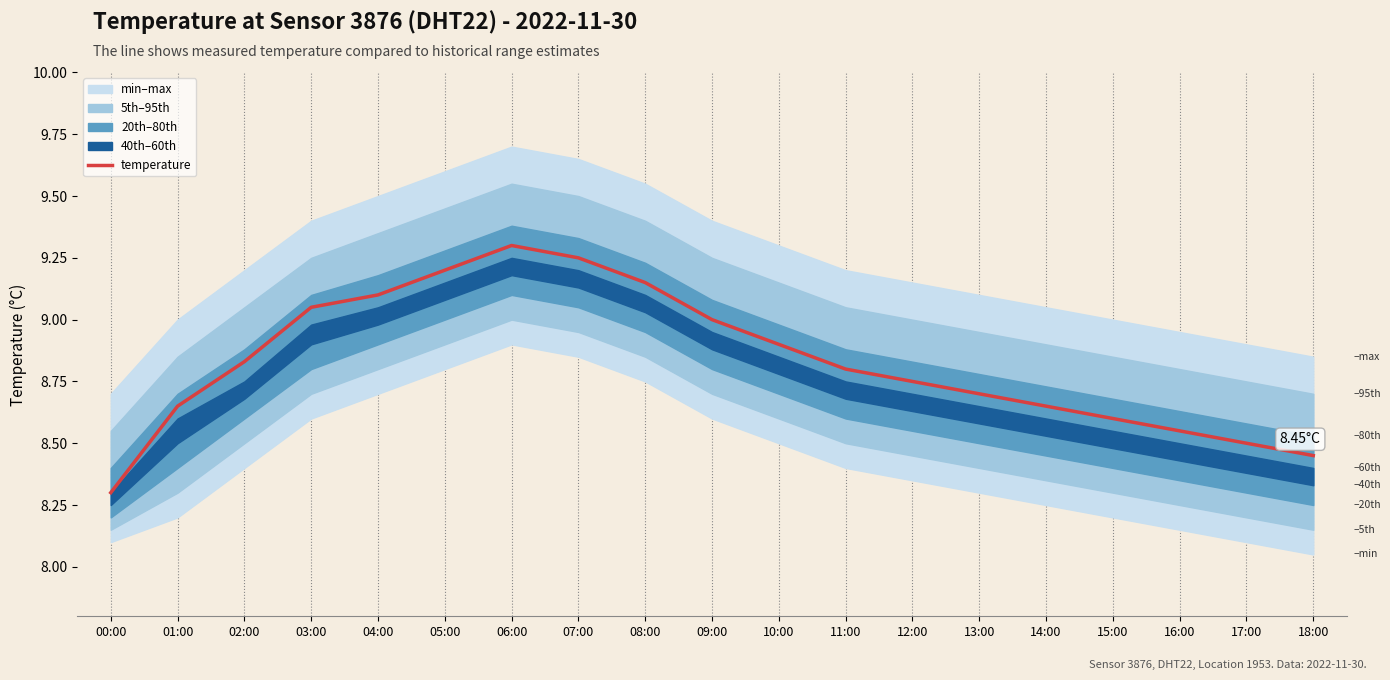

The value at 18:00 is 3.1. True or false?

False